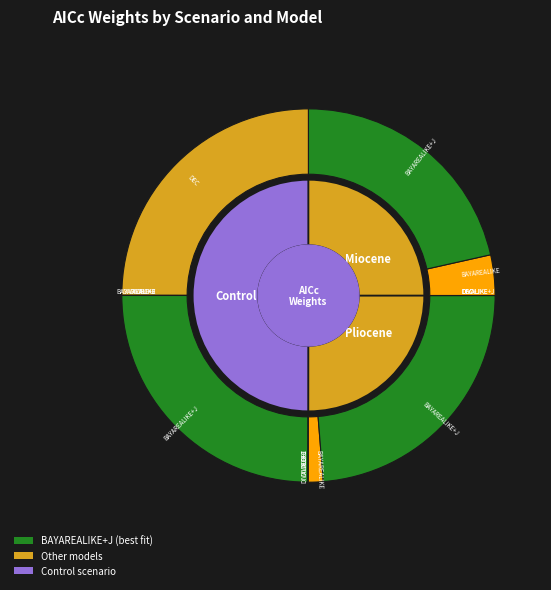

Is there a majority slice in this chart?

No